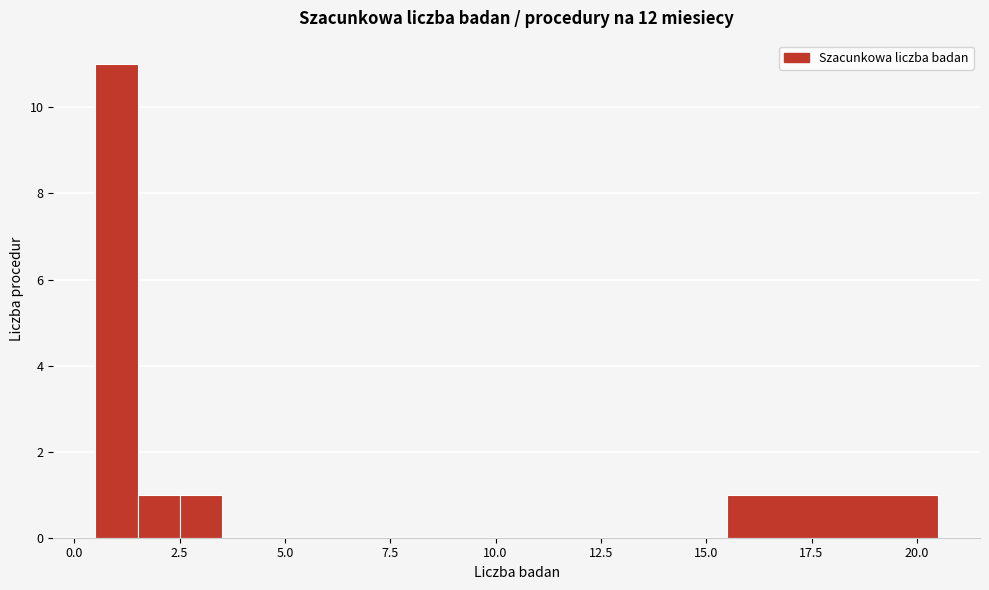

Read against the x-axis, roughly where is the centre of the tallest bar?

1.0